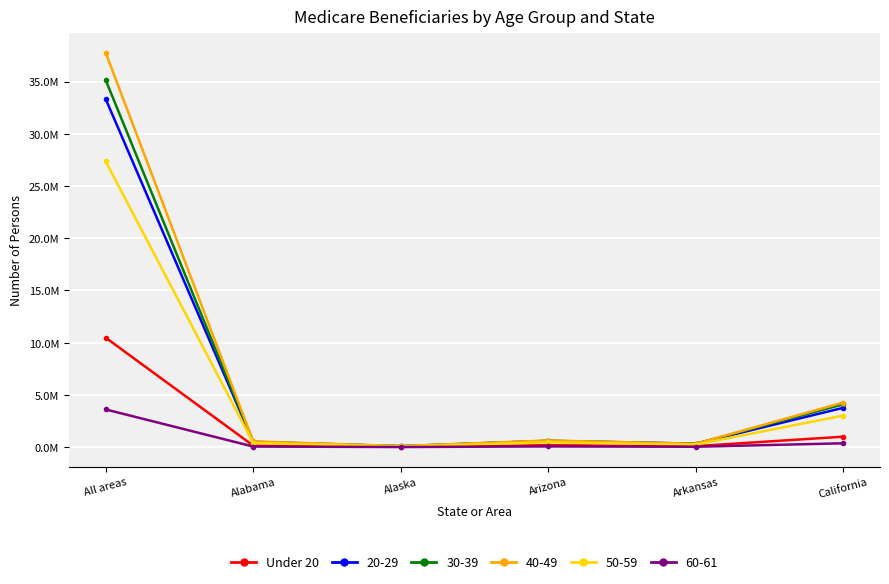

What are all the series names shown in the legend?

Under 20, 20-29, 30-39, 40-49, 50-59, 60-61